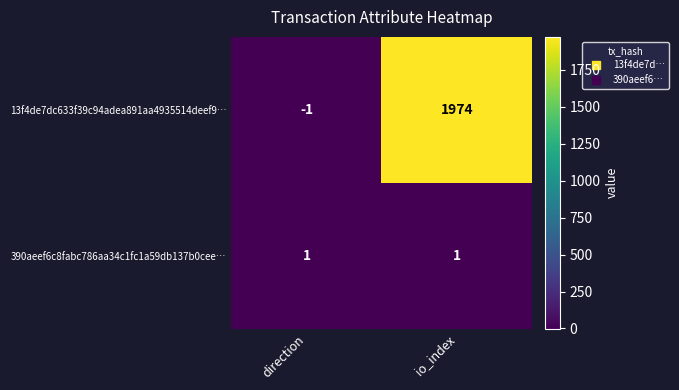

Count the number of categories in the chart.

2